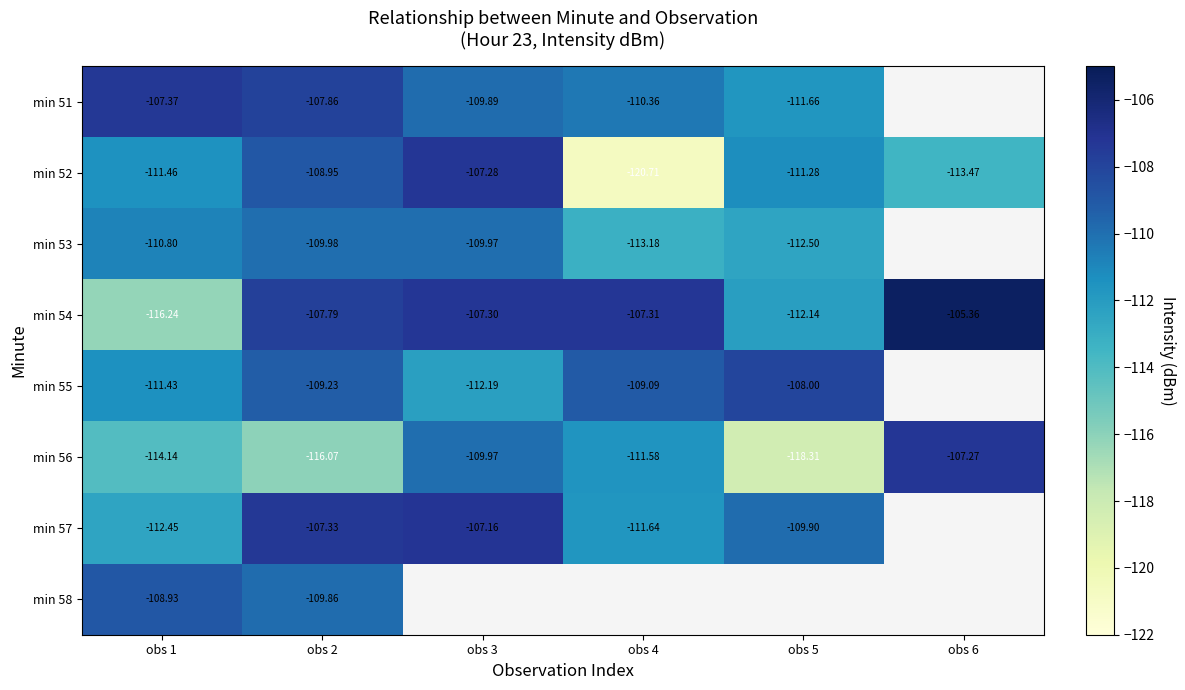

At which category is the sum across all series the highest?

obs 2